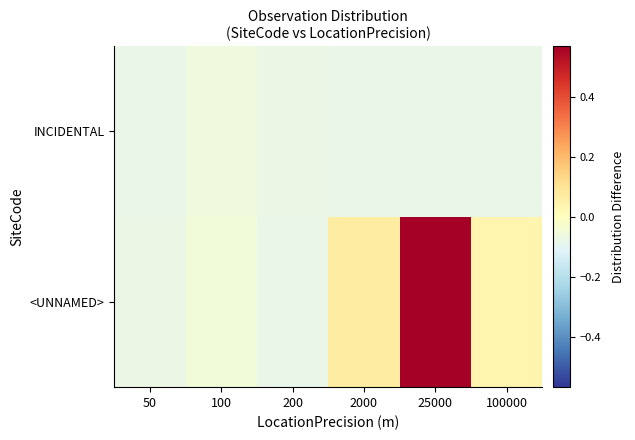

How many data points does each series have?

6